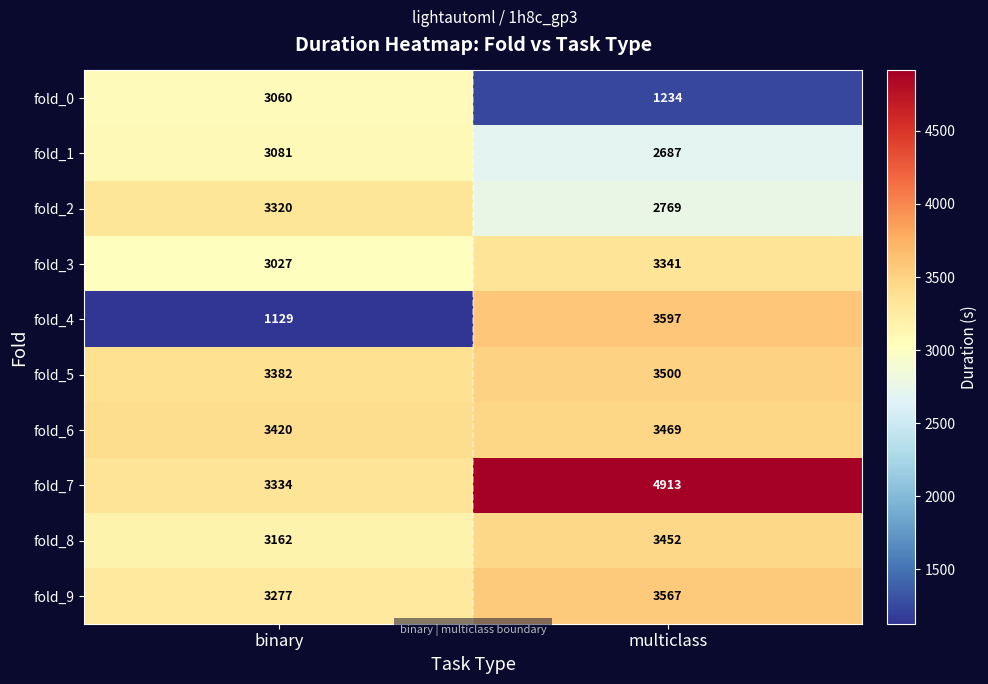

What is the difference between the highest and lowest values at binary?

2291